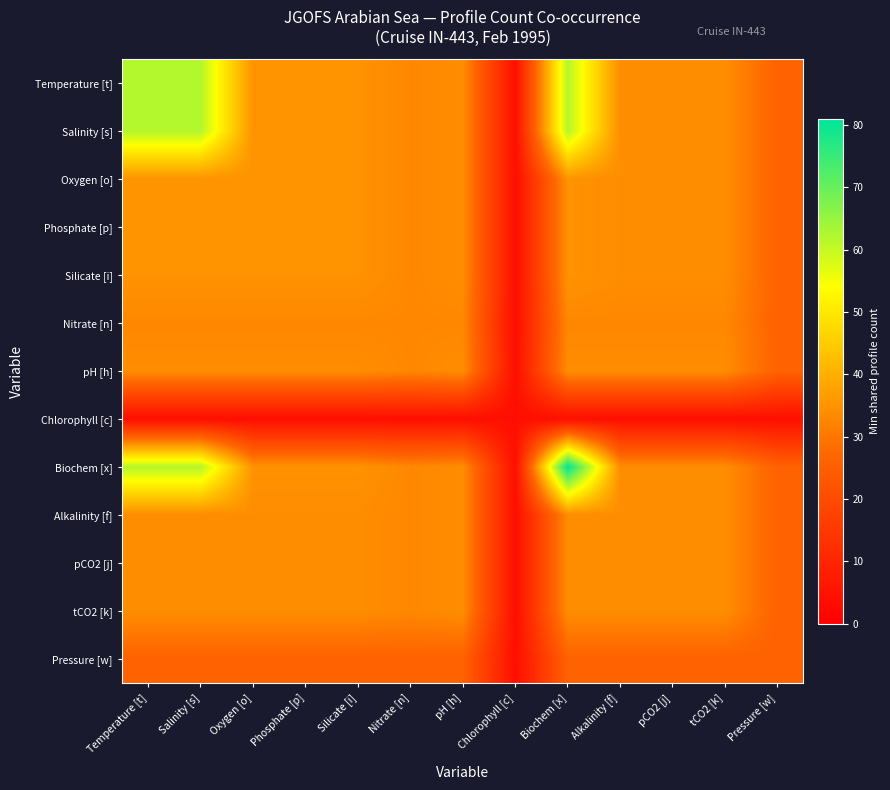

Reading left to right, what are all the values shown in this chart?

Temperature [t]: Temperature [t]=62	Salinity [s]=62	Oxygen [o]=35	Phosphate [p]=35	Silicate [i]=35	Nitrate [n]=33	pH [h]=34	Chlorophyll [c]=4	Biochem [x]=62	Alkalinity [f]=34	pCO2 [j]=34	tCO2 [k]=34	Pressure [w]=26
Salinity [s]: Temperature [t]=62	Salinity [s]=62	Oxygen [o]=35	Phosphate [p]=35	Silicate [i]=35	Nitrate [n]=33	pH [h]=34	Chlorophyll [c]=4	Biochem [x]=62	Alkalinity [f]=34	pCO2 [j]=34	tCO2 [k]=34	Pressure [w]=26
Oxygen [o]: Temperature [t]=35	Salinity [s]=35	Oxygen [o]=35	Phosphate [p]=35	Silicate [i]=35	Nitrate [n]=33	pH [h]=34	Chlorophyll [c]=4	Biochem [x]=35	Alkalinity [f]=34	pCO2 [j]=34	tCO2 [k]=34	Pressure [w]=26
Phosphate [p]: Temperature [t]=35	Salinity [s]=35	Oxygen [o]=35	Phosphate [p]=35	Silicate [i]=35	Nitrate [n]=33	pH [h]=34	Chlorophyll [c]=4	Biochem [x]=35	Alkalinity [f]=34	pCO2 [j]=34	tCO2 [k]=34	Pressure [w]=26
Silicate [i]: Temperature [t]=35	Salinity [s]=35	Oxygen [o]=35	Phosphate [p]=35	Silicate [i]=35	Nitrate [n]=33	pH [h]=34	Chlorophyll [c]=4	Biochem [x]=35	Alkalinity [f]=34	pCO2 [j]=34	tCO2 [k]=34	Pressure [w]=26
Nitrate [n]: Temperature [t]=33	Salinity [s]=33	Oxygen [o]=33	Phosphate [p]=33	Silicate [i]=33	Nitrate [n]=33	pH [h]=33	Chlorophyll [c]=4	Biochem [x]=33	Alkalinity [f]=33	pCO2 [j]=33	tCO2 [k]=33	Pressure [w]=26
pH [h]: Temperature [t]=34	Salinity [s]=34	Oxygen [o]=34	Phosphate [p]=34	Silicate [i]=34	Nitrate [n]=33	pH [h]=34	Chlorophyll [c]=4	Biochem [x]=34	Alkalinity [f]=34	pCO2 [j]=34	tCO2 [k]=34	Pressure [w]=26
Chlorophyll [c]: Temperature [t]=4	Salinity [s]=4	Oxygen [o]=4	Phosphate [p]=4	Silicate [i]=4	Nitrate [n]=4	pH [h]=4	Chlorophyll [c]=4	Biochem [x]=4	Alkalinity [f]=4	pCO2 [j]=4	tCO2 [k]=4	Pressure [w]=4
Biochem [x]: Temperature [t]=62	Salinity [s]=62	Oxygen [o]=35	Phosphate [p]=35	Silicate [i]=35	Nitrate [n]=33	pH [h]=34	Chlorophyll [c]=4	Biochem [x]=81	Alkalinity [f]=34	pCO2 [j]=34	tCO2 [k]=34	Pressure [w]=26
Alkalinity [f]: Temperature [t]=34	Salinity [s]=34	Oxygen [o]=34	Phosphate [p]=34	Silicate [i]=34	Nitrate [n]=33	pH [h]=34	Chlorophyll [c]=4	Biochem [x]=34	Alkalinity [f]=34	pCO2 [j]=34	tCO2 [k]=34	Pressure [w]=26
pCO2 [j]: Temperature [t]=34	Salinity [s]=34	Oxygen [o]=34	Phosphate [p]=34	Silicate [i]=34	Nitrate [n]=33	pH [h]=34	Chlorophyll [c]=4	Biochem [x]=34	Alkalinity [f]=34	pCO2 [j]=34	tCO2 [k]=34	Pressure [w]=26
tCO2 [k]: Temperature [t]=34	Salinity [s]=34	Oxygen [o]=34	Phosphate [p]=34	Silicate [i]=34	Nitrate [n]=33	pH [h]=34	Chlorophyll [c]=4	Biochem [x]=34	Alkalinity [f]=34	pCO2 [j]=34	tCO2 [k]=34	Pressure [w]=26
Pressure [w]: Temperature [t]=26	Salinity [s]=26	Oxygen [o]=26	Phosphate [p]=26	Silicate [i]=26	Nitrate [n]=26	pH [h]=26	Chlorophyll [c]=4	Biochem [x]=26	Alkalinity [f]=26	pCO2 [j]=26	tCO2 [k]=26	Pressure [w]=26